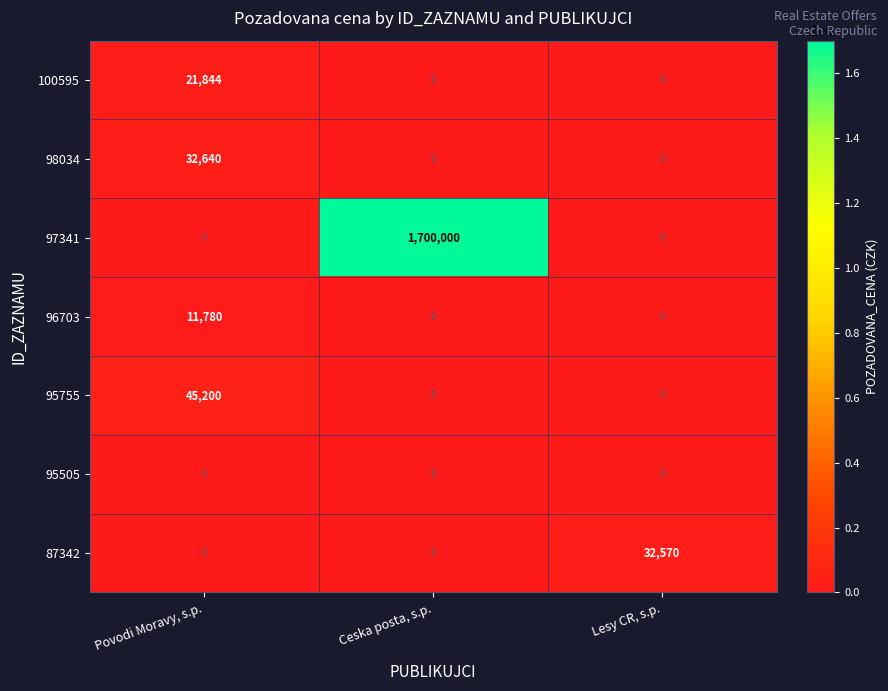

The value of 100595 at Lesy CR, s.p. is 0. True or false?

True